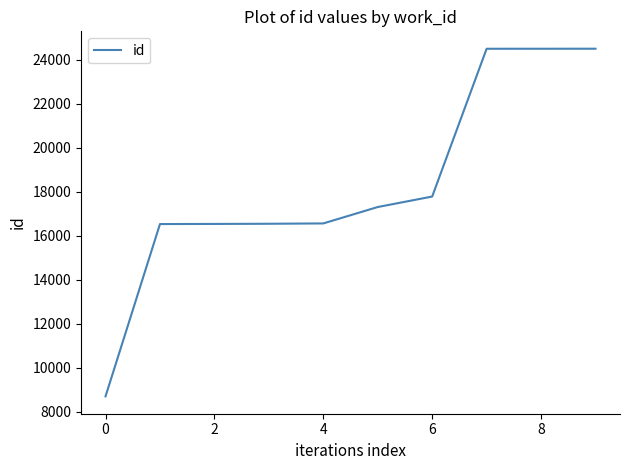

What is the greatest value displayed?

24504